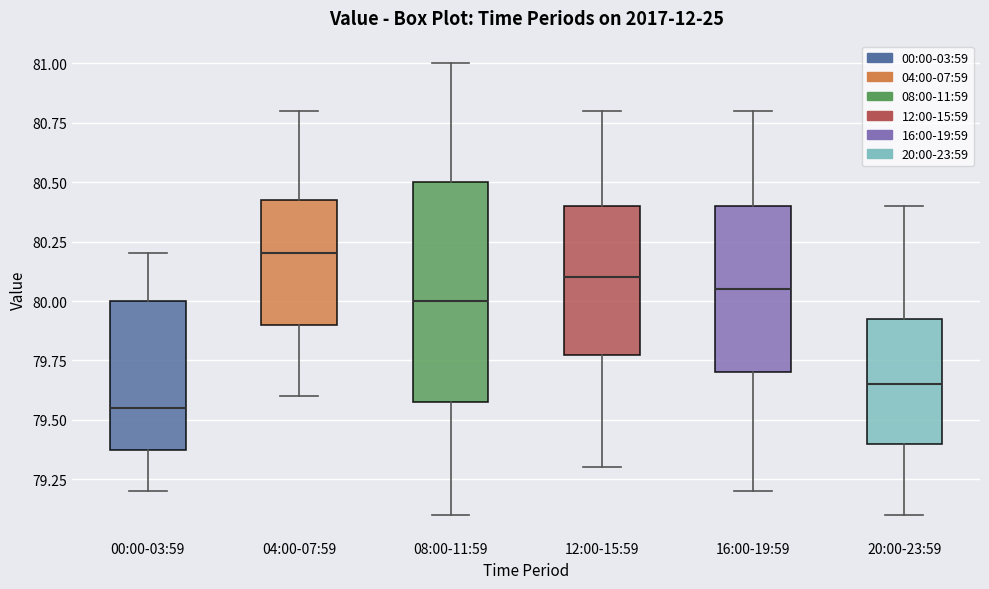

Comparing the boxes themselves (not the whiskers), which one is the tallest?

08:00-11:59